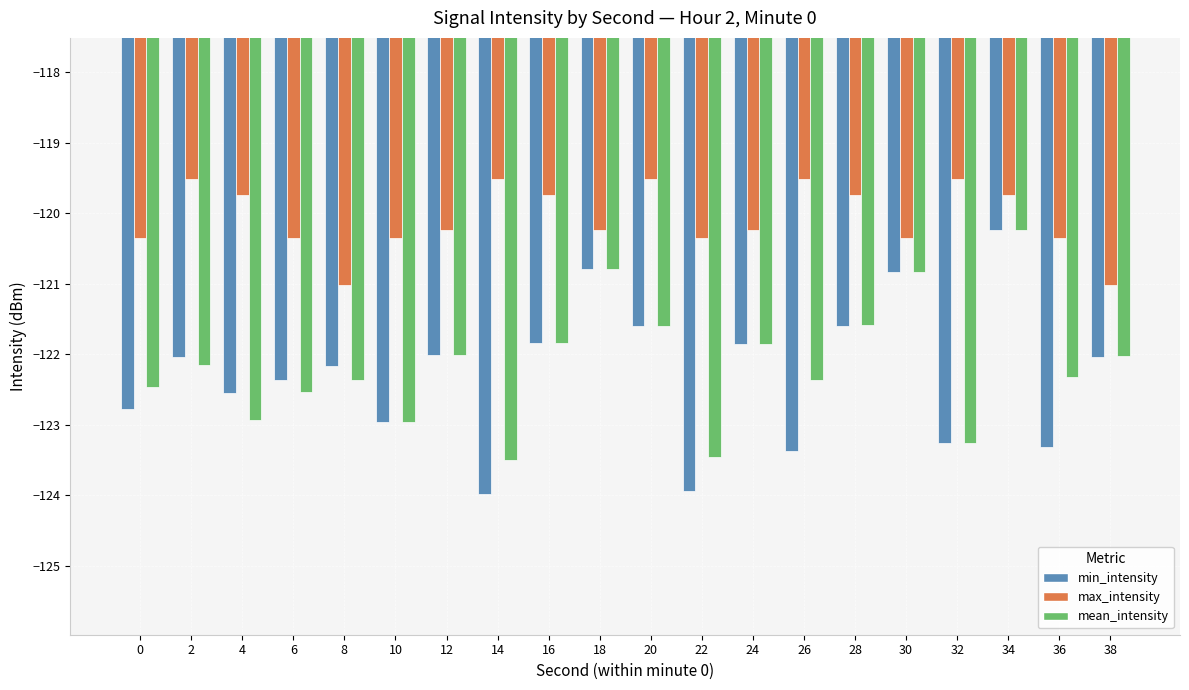

At which category is the sum across all series the highest?

34